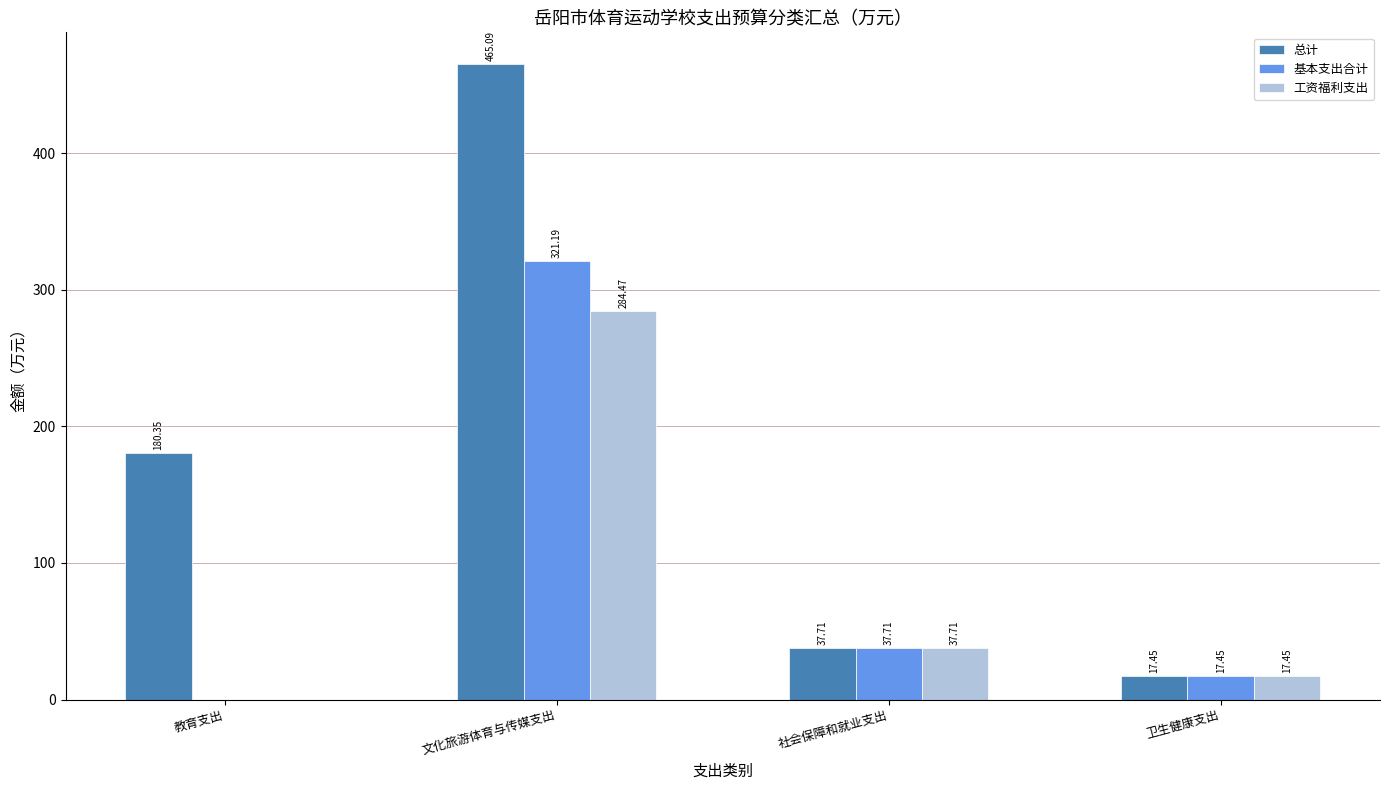

At which category is the sum across all series the highest?

文化旅游体育与传媒支出